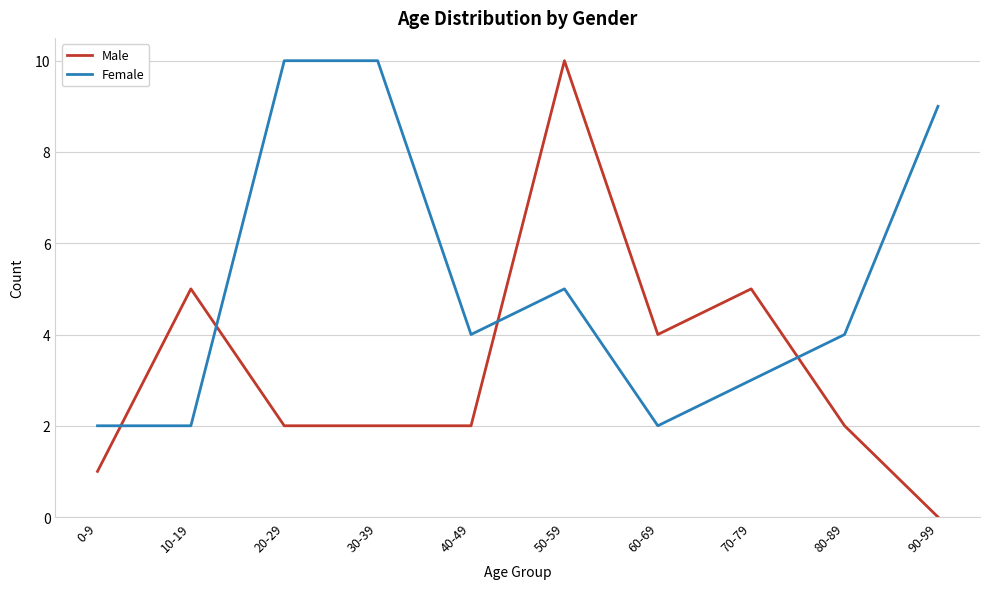

Reading left to right, what are all the values shown in this chart?

Male: 0-9=1	10-19=5	20-29=2	30-39=2	40-49=2	50-59=10	60-69=4	70-79=5	80-89=2	90-99=0
Female: 0-9=2	10-19=2	20-29=10	30-39=10	40-49=4	50-59=5	60-69=2	70-79=3	80-89=4	90-99=9